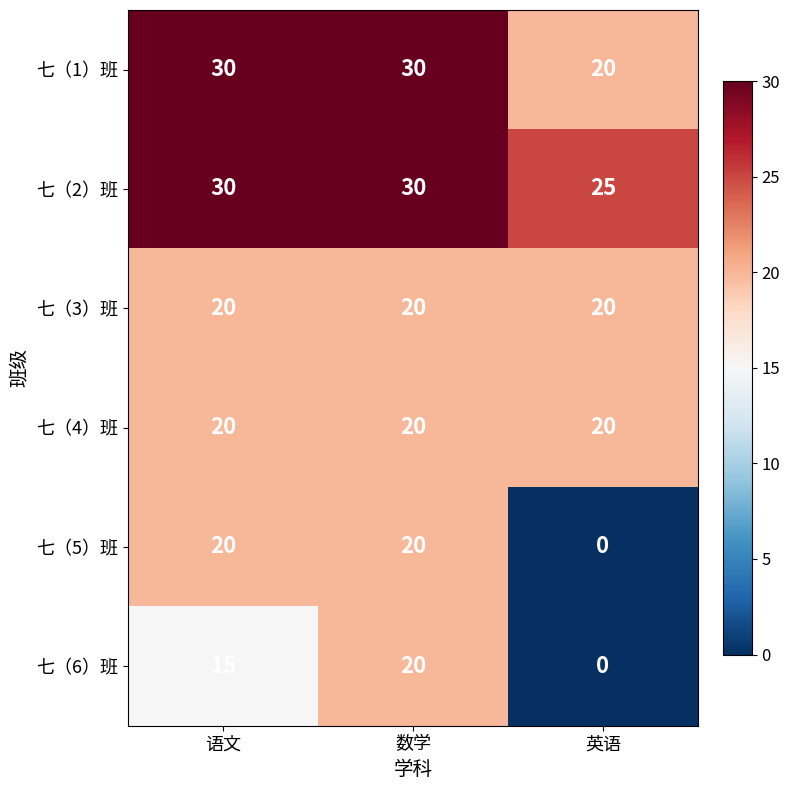

The 七（1）班 series shows 34 at 英语. True or false?

False